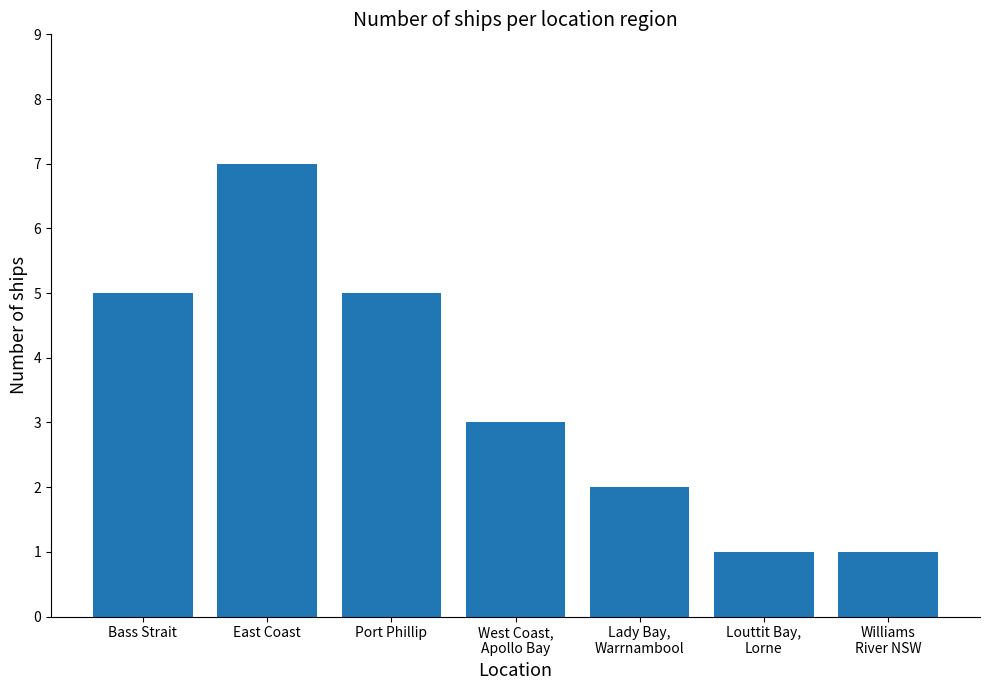

The chart shows a value of 1 at Louttit Bay,
Lorne. True or false?

True